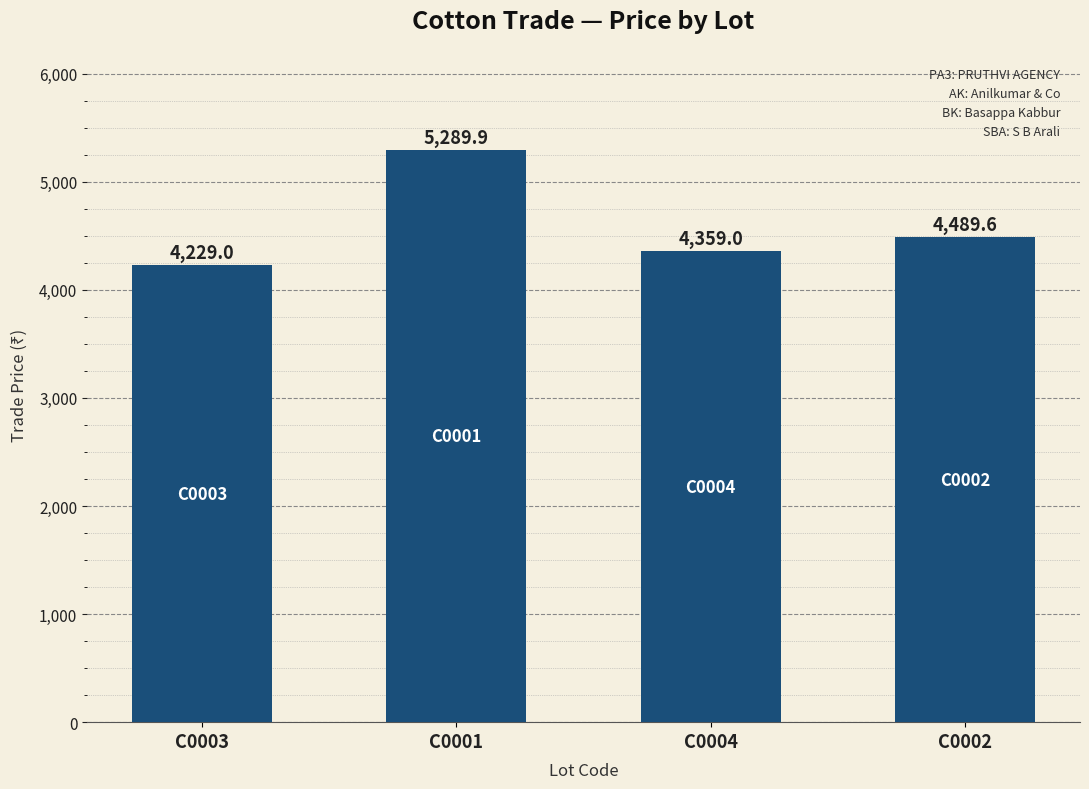

Reading left to right, what are all the values shown in this chart?

C0003=4229.0	C0001=5289.9	C0004=4359.0	C0002=4489.6